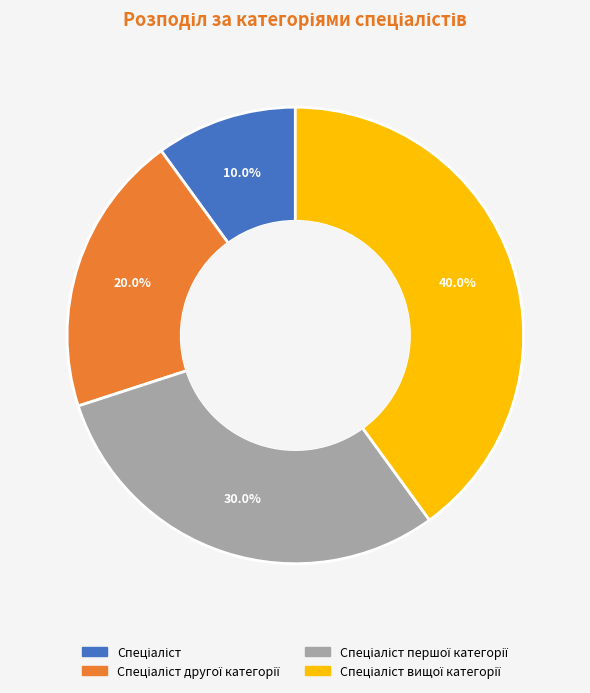

Is there a majority slice in this chart?

No